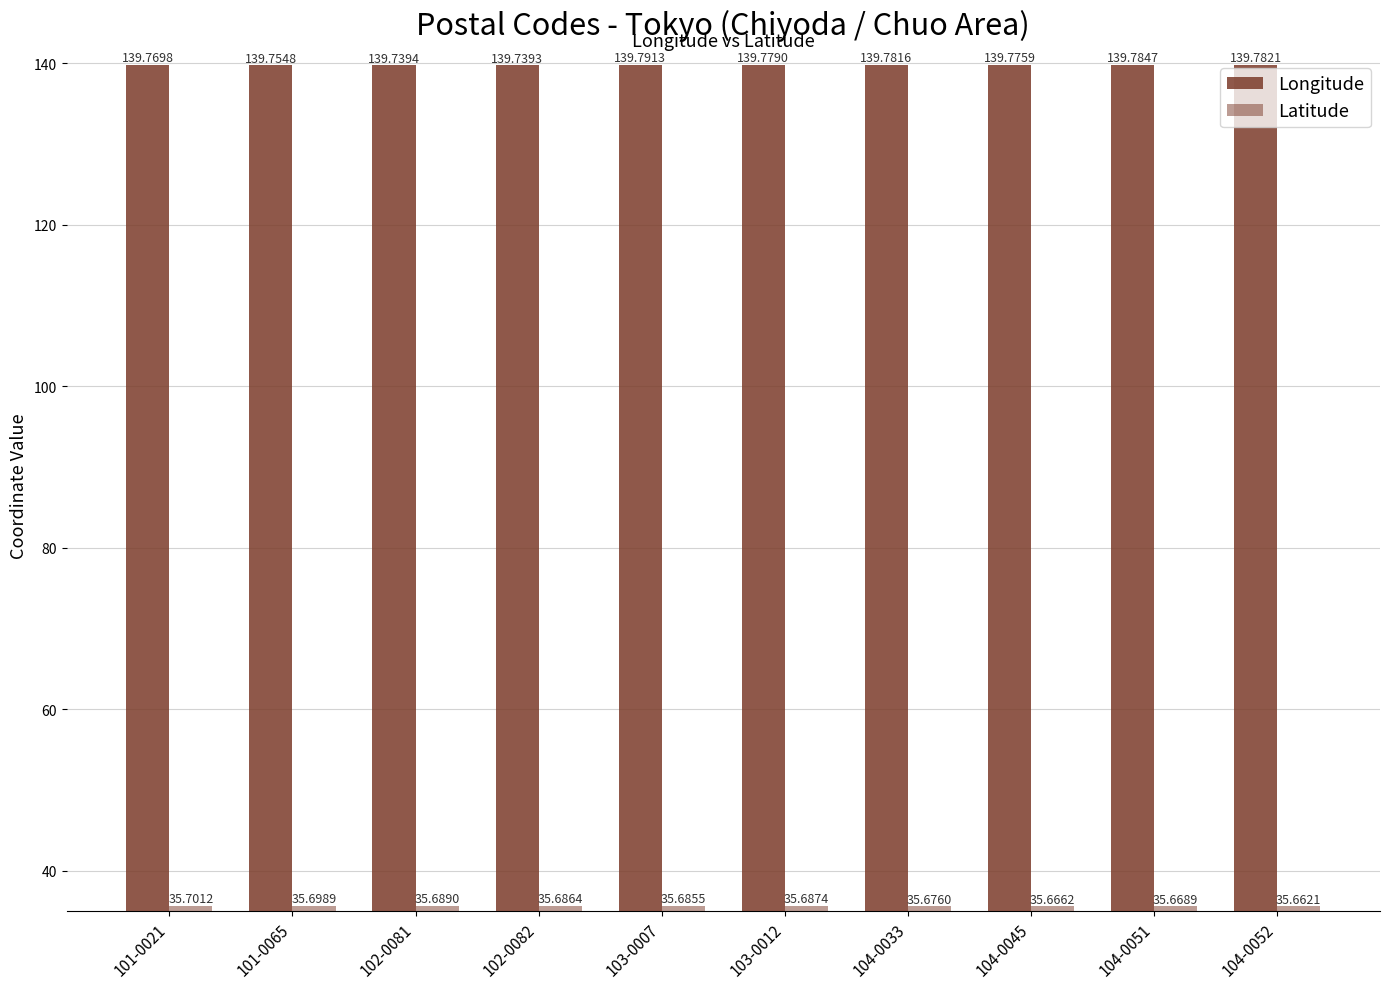

At which category does the chart reach its peak across all series?

103-0007